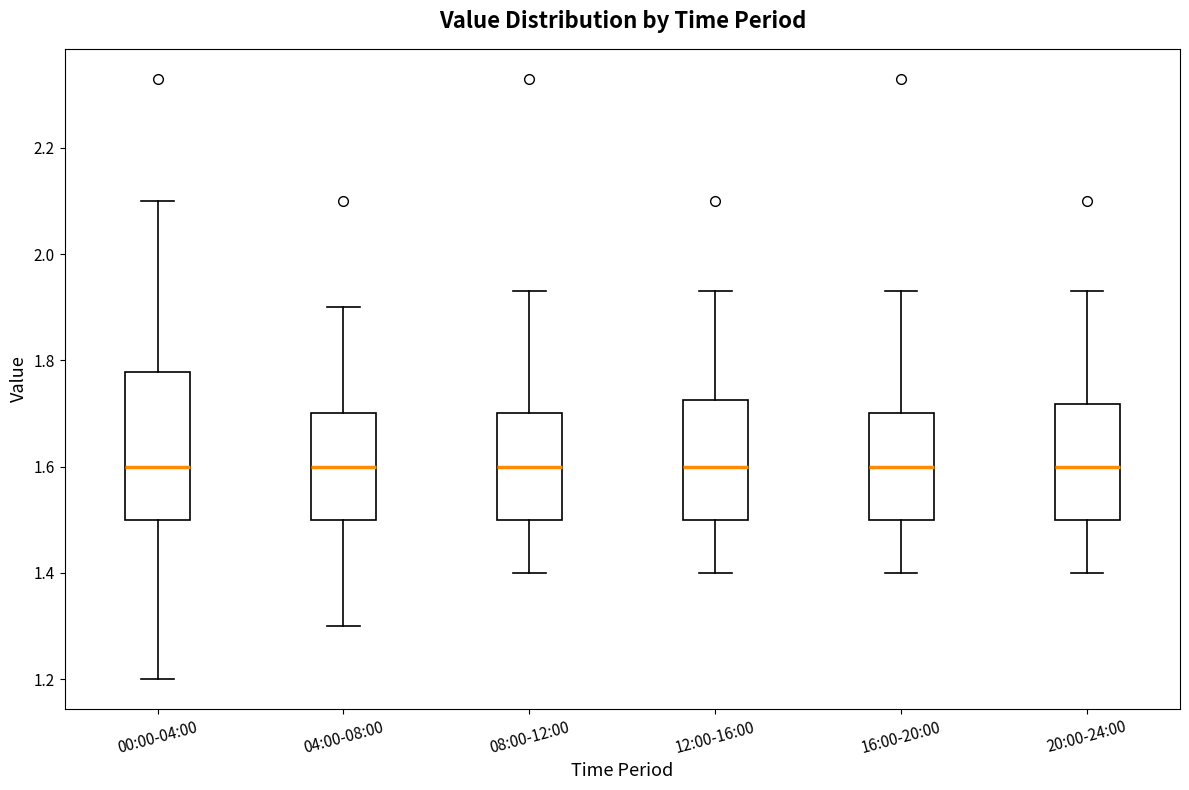

Reading left to right, transcribe this box plot: for each box, give where its median line is, the range the box spans, and where its two whiskers end, as read against the y-axis. The values are not printed on the chart, so give them approximately, as read against the axis.

00:00-04:00: median 1.60, box 1.50 to 1.78, whiskers 1.20 to 2.10
04:00-08:00: median 1.60, box 1.50 to 1.70, whiskers 1.30 to 1.90
08:00-12:00: median 1.60, box 1.50 to 1.70, whiskers 1.40 to 1.94
12:00-16:00: median 1.60, box 1.50 to 1.72, whiskers 1.40 to 1.94
16:00-20:00: median 1.60, box 1.50 to 1.70, whiskers 1.40 to 1.94
20:00-24:00: median 1.60, box 1.50 to 1.72, whiskers 1.40 to 1.94